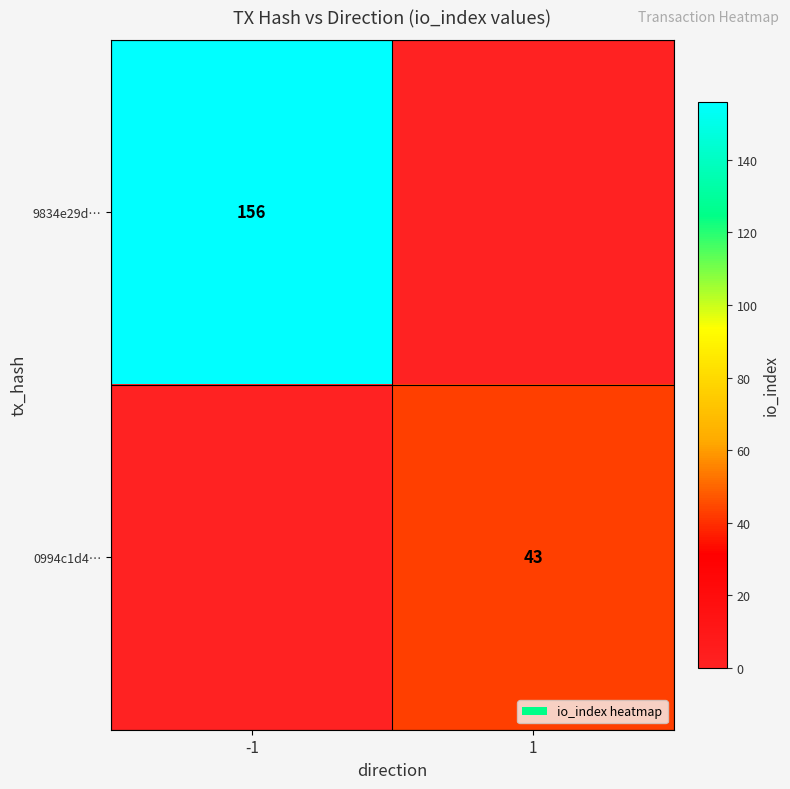

True or false: 9834e29d… has a value of 156 at -1.

True